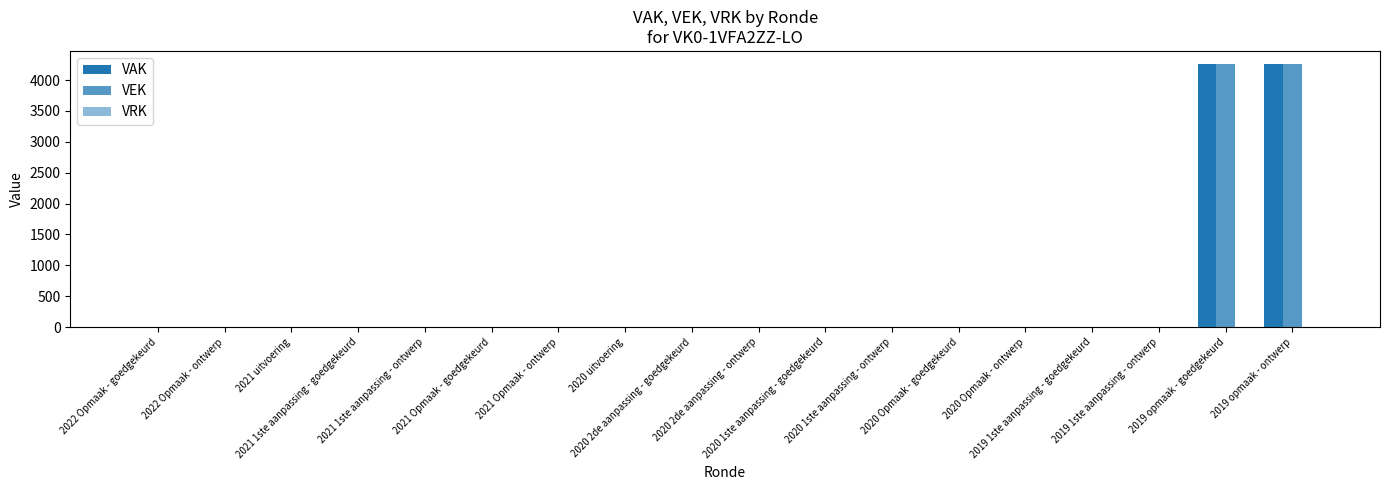

Is it true that VAK equals 1820 at 2020 2de aanpassing - goedgekeurd?

False